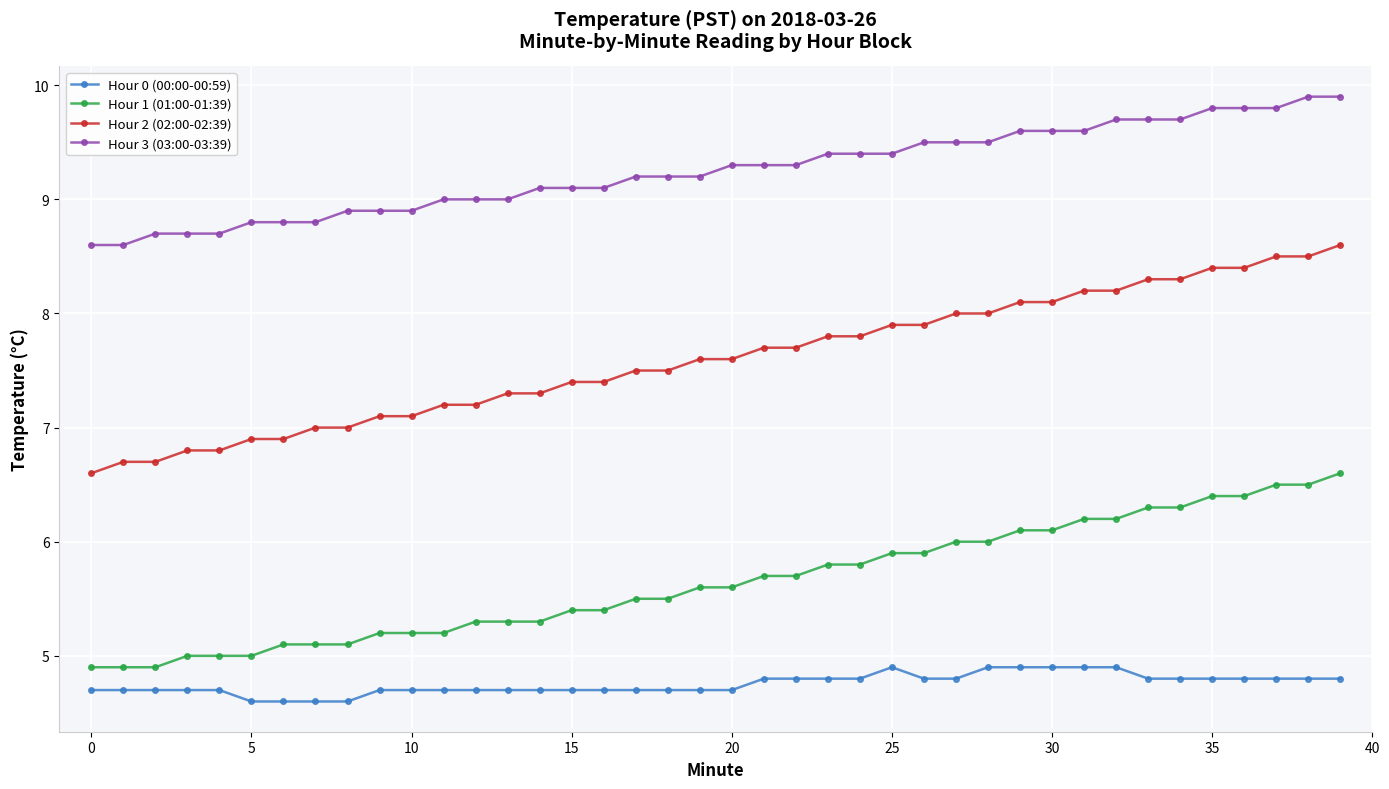

What is the value of the Hour 1 (01:00-01:39) point at the 2nd from the left?

4.9